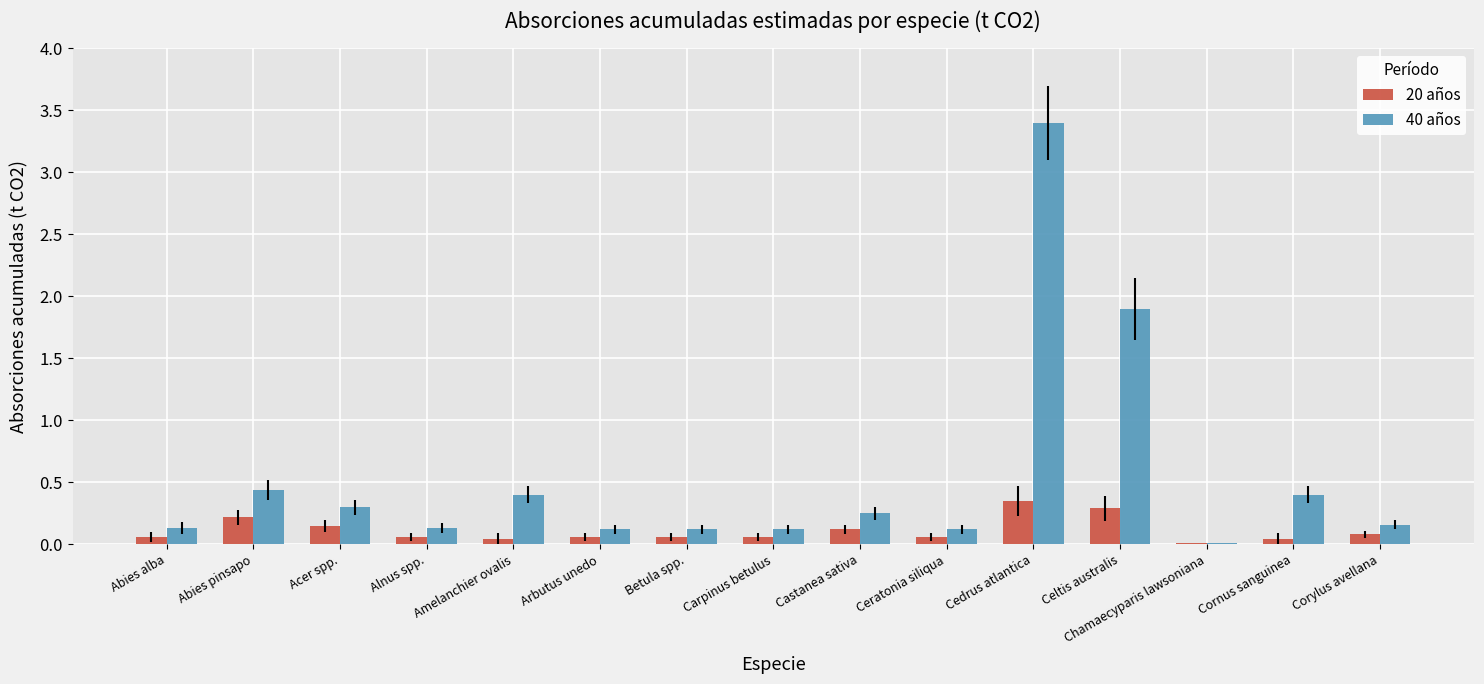

Which label corresponds to the largest value in the chart?

Cedrus atlantica